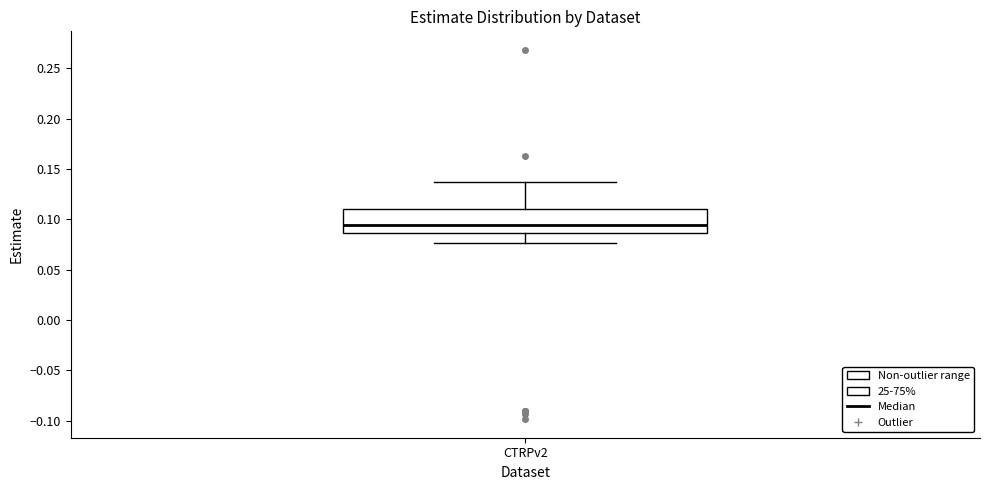

Where does the median line of the box for CTRPv2 sit on the y-axis? The values are not printed on the chart, so give them approximately, as read against the axis.

0.095